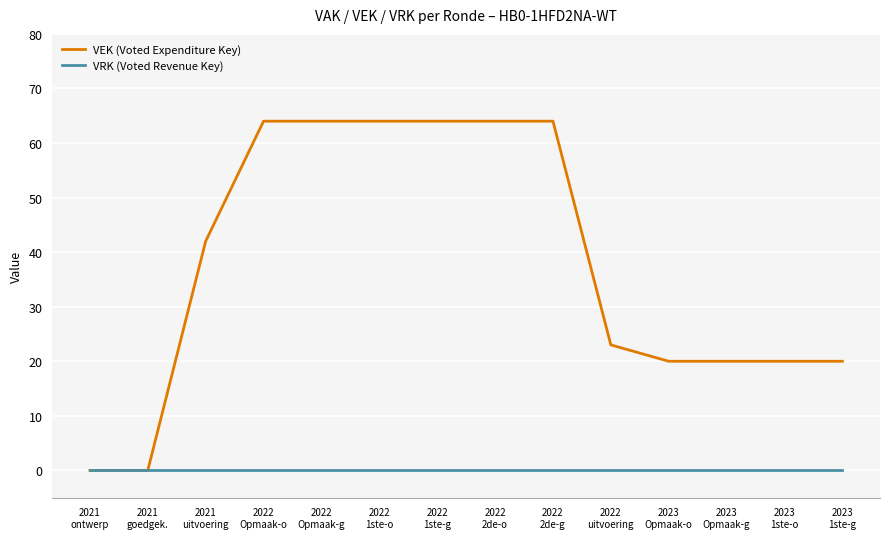

What is the greatest value displayed?

64